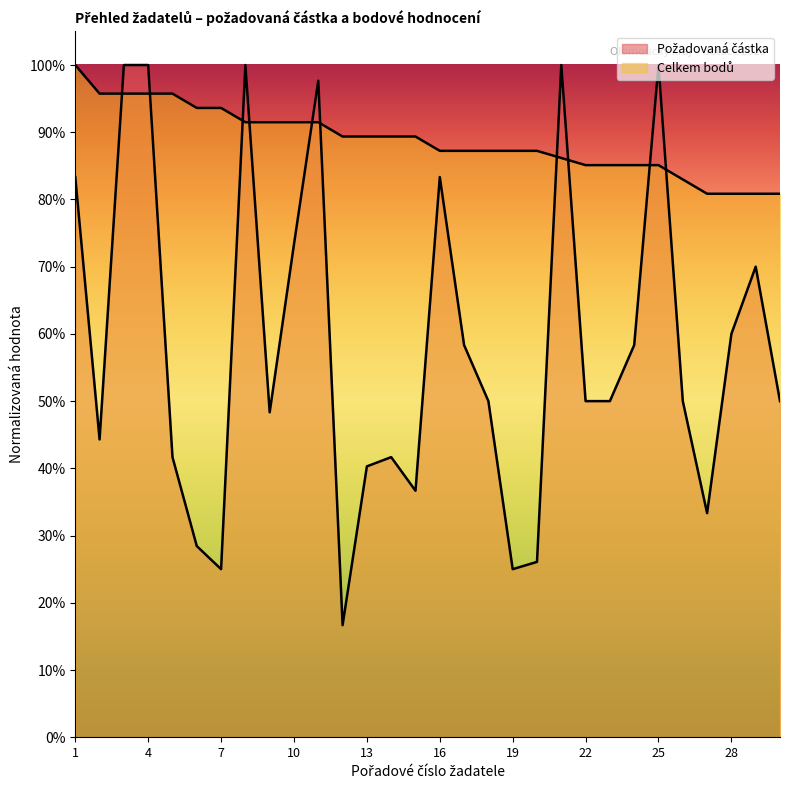

Which label corresponds to the largest value in the chart?

3